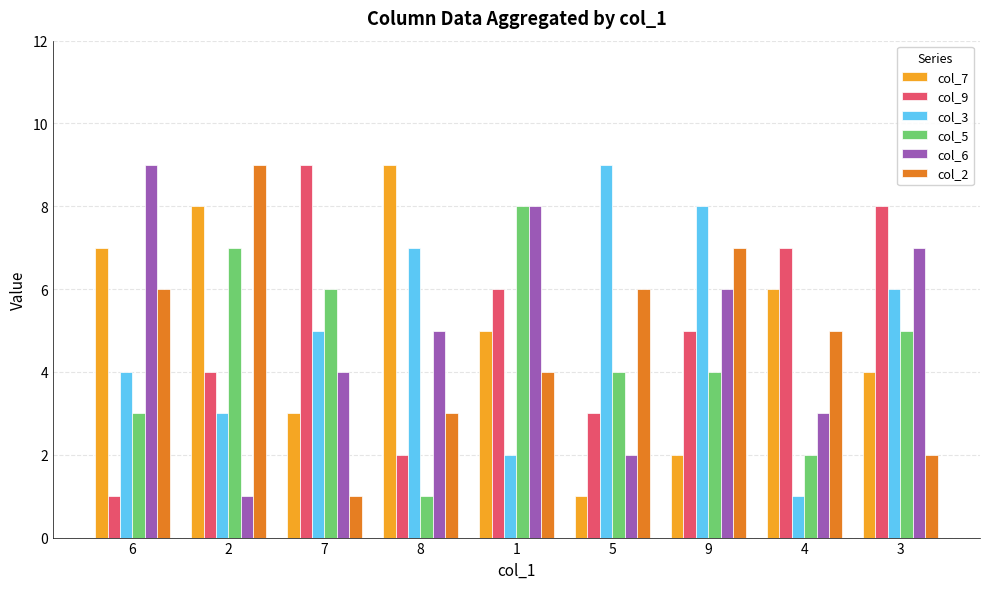

What is the difference between the maximum and minimum values in the col_6 series?

8